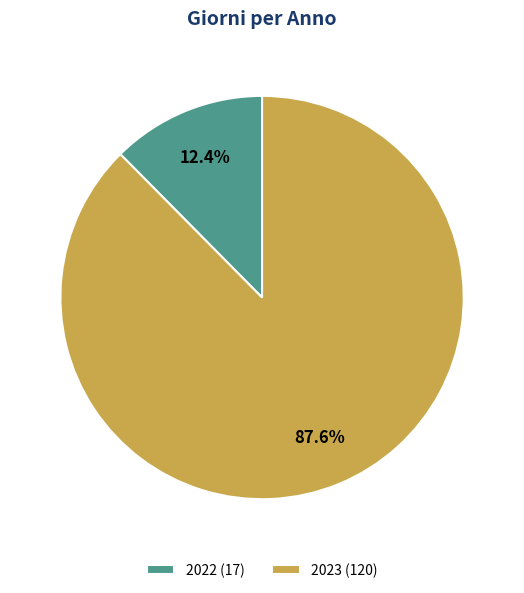

What is the majority slice?

2023